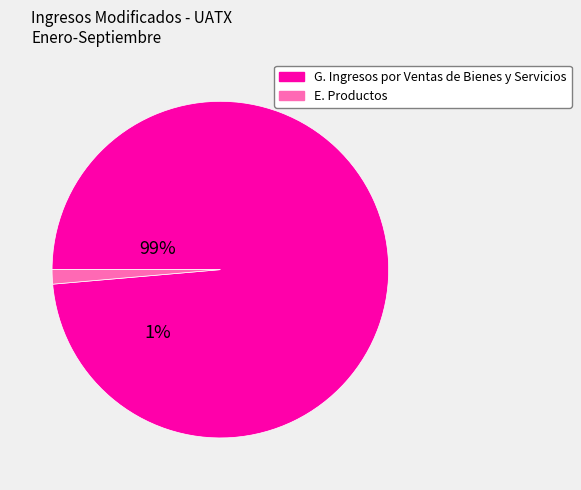

Which has a higher value, G. Ingresos por Ventas de Bienes y Servicios or E. Productos?

G. Ingresos por Ventas de Bienes y Servicios